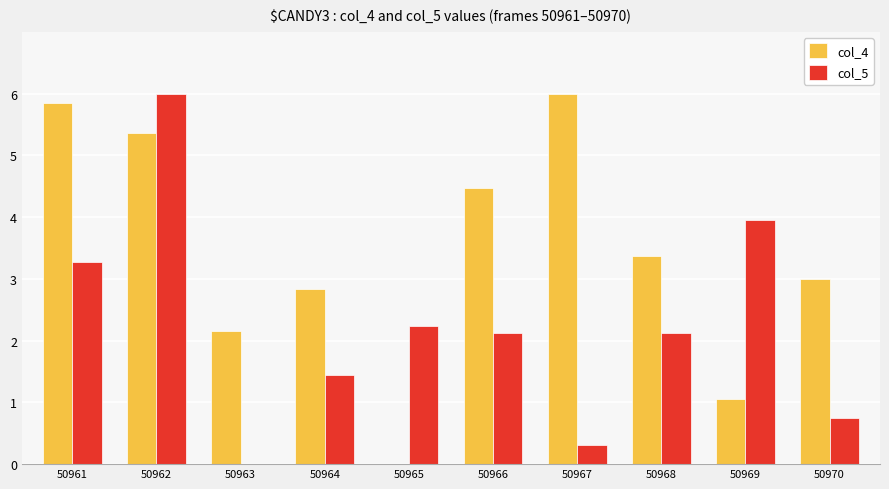

At which label does col_4 first exceed 3?

50961